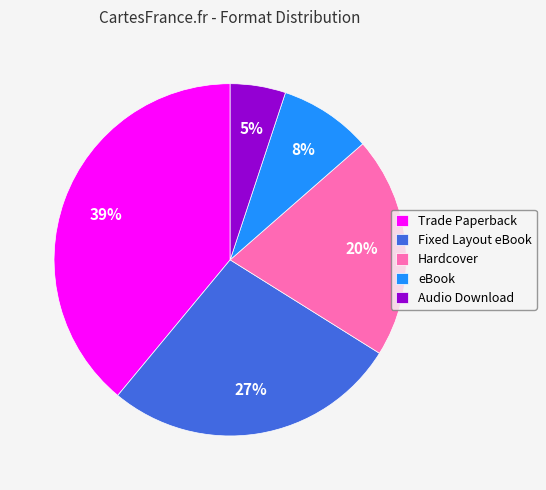

To the nearest percent, what portion does Hardcover represent?

20%